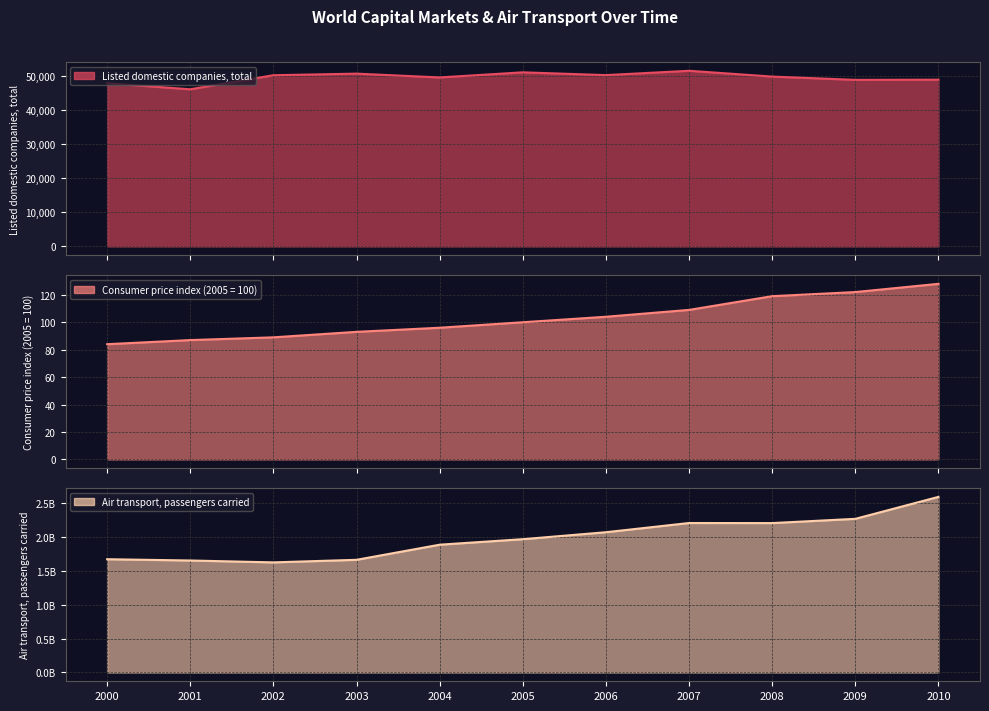

True or false: CM : Listed domestic companies, total has a value of 86719 at 2008.

False